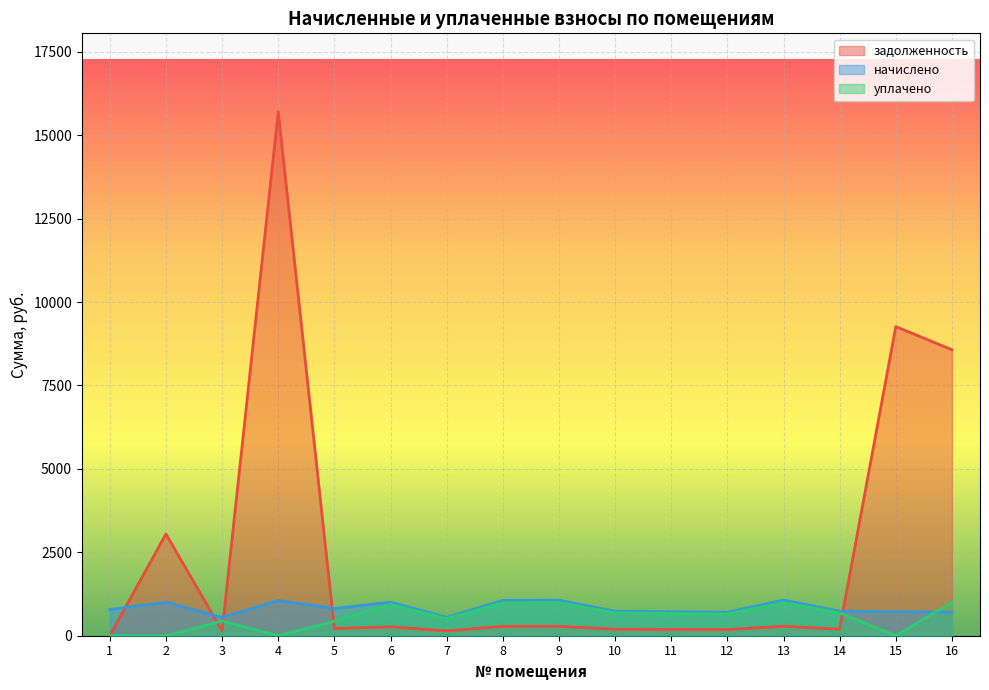

How many distinct data groups are displayed?

3